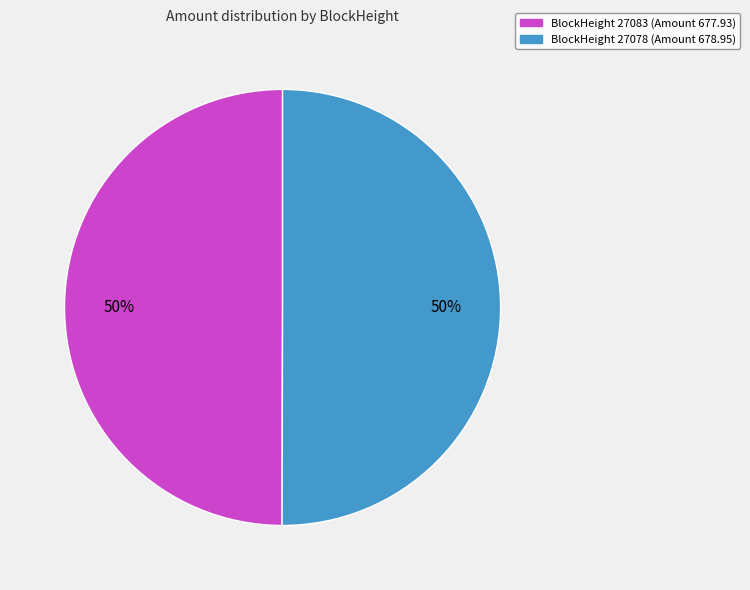

To the nearest percent, what is the average slice percentage?

50%